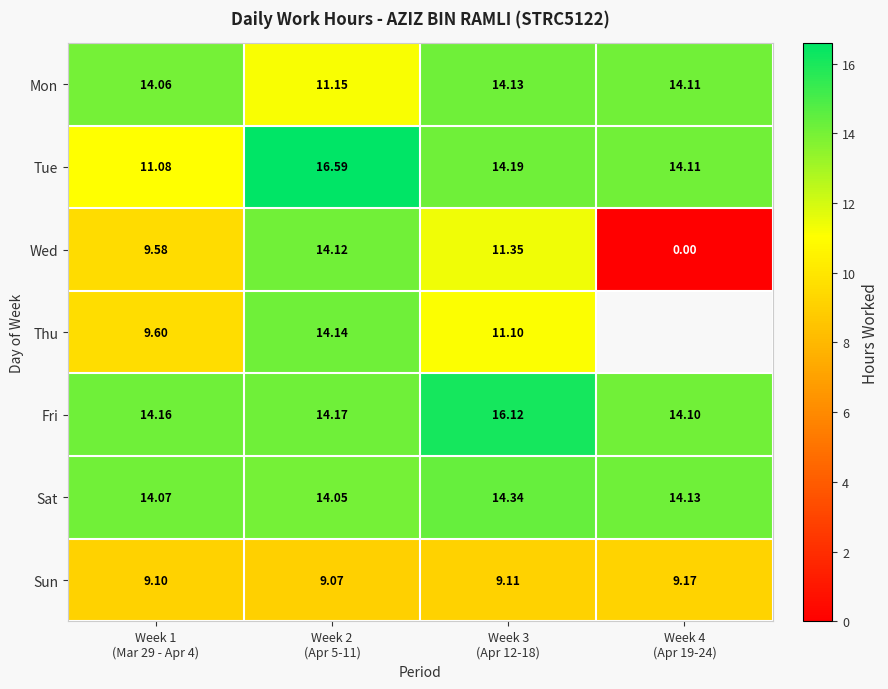

Is the value of Thu at Week 2 (Apr 5-11) greater than the value of Sun at Week 4 (Apr 19-24)?

Yes